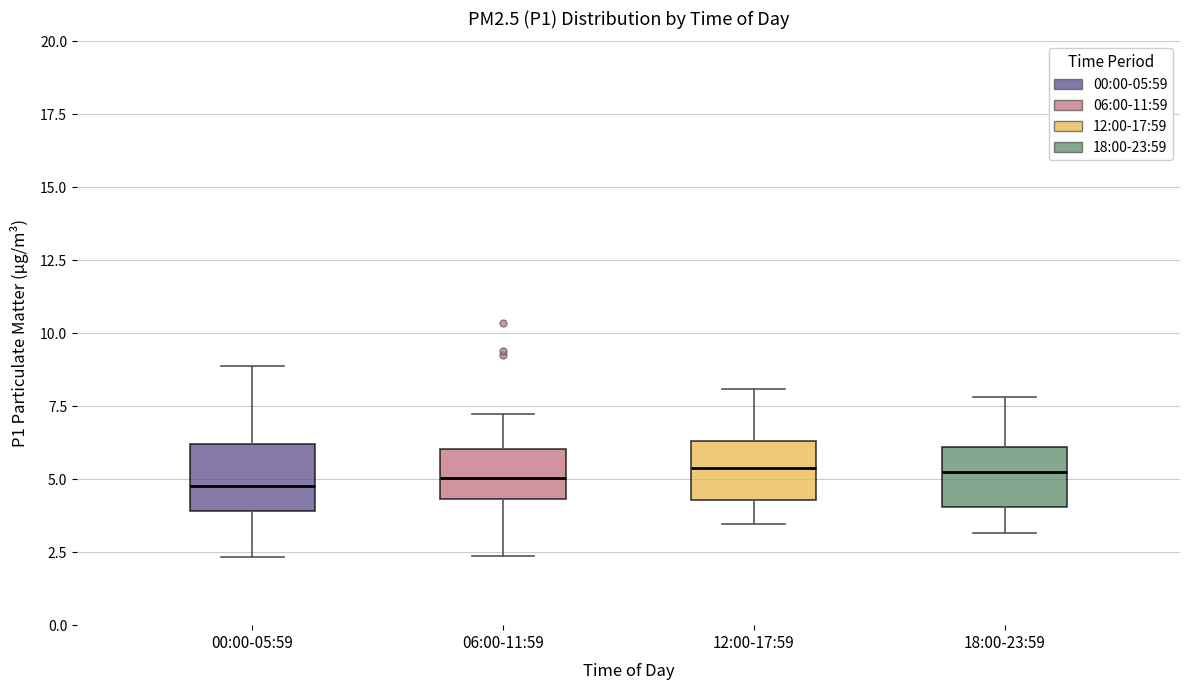

Where does the median line of the box for 06:00-11:59 sit on the y-axis? The values are not printed on the chart, so give them approximately, as read against the axis.

5.0